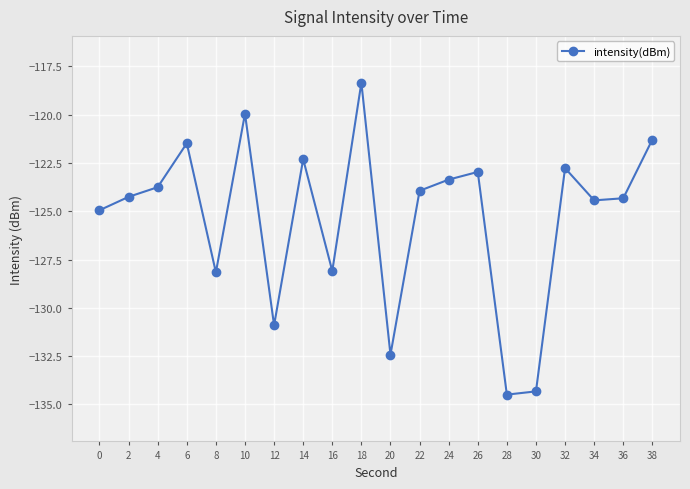

Read the value at 26.

-123.0